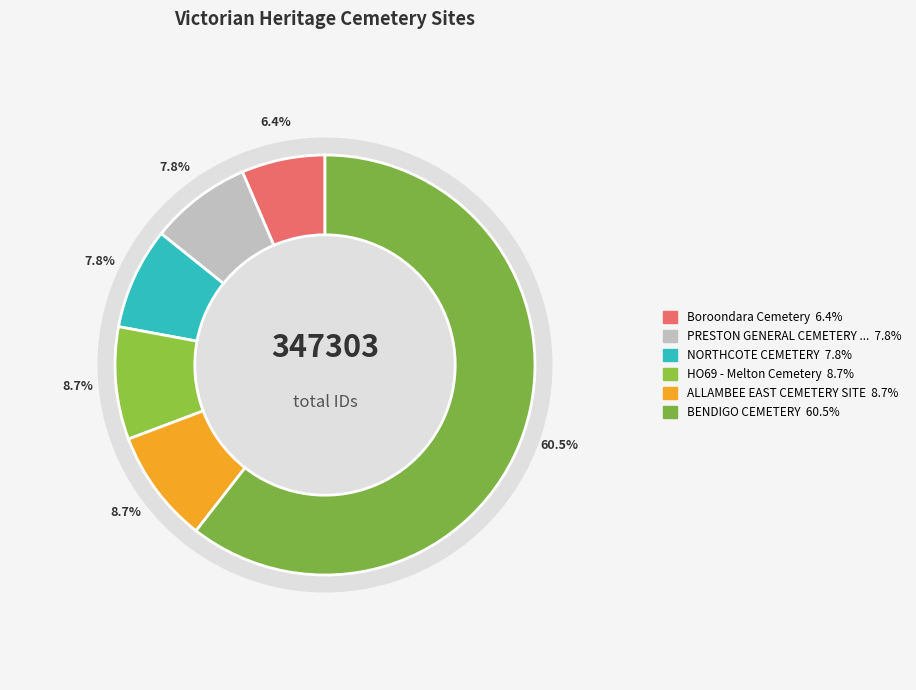

Count the number of slices in the pie.

6